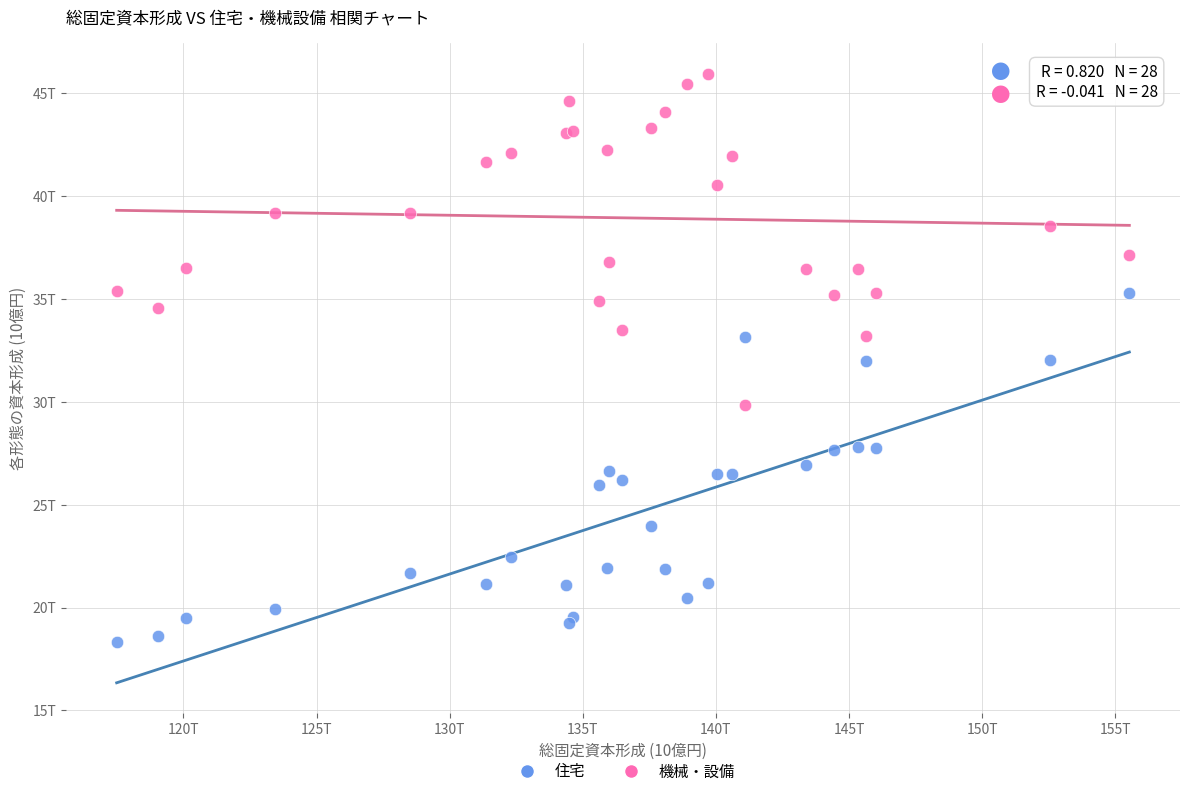

Which series reaches the minimum Y coordinate?

住宅